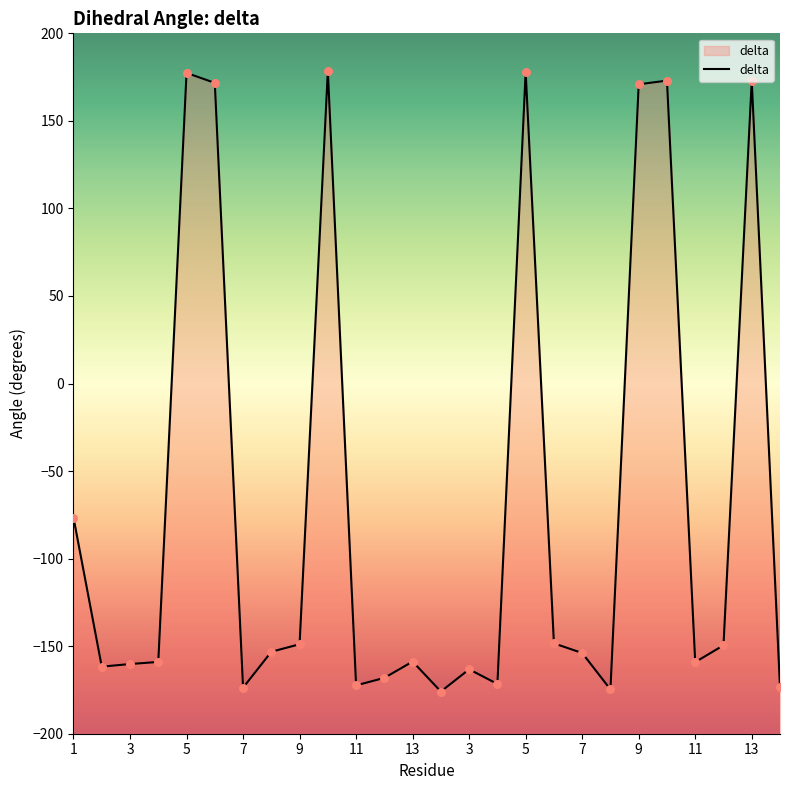

Approximately how many times larger is the value at 10 compared to 5?

1.0